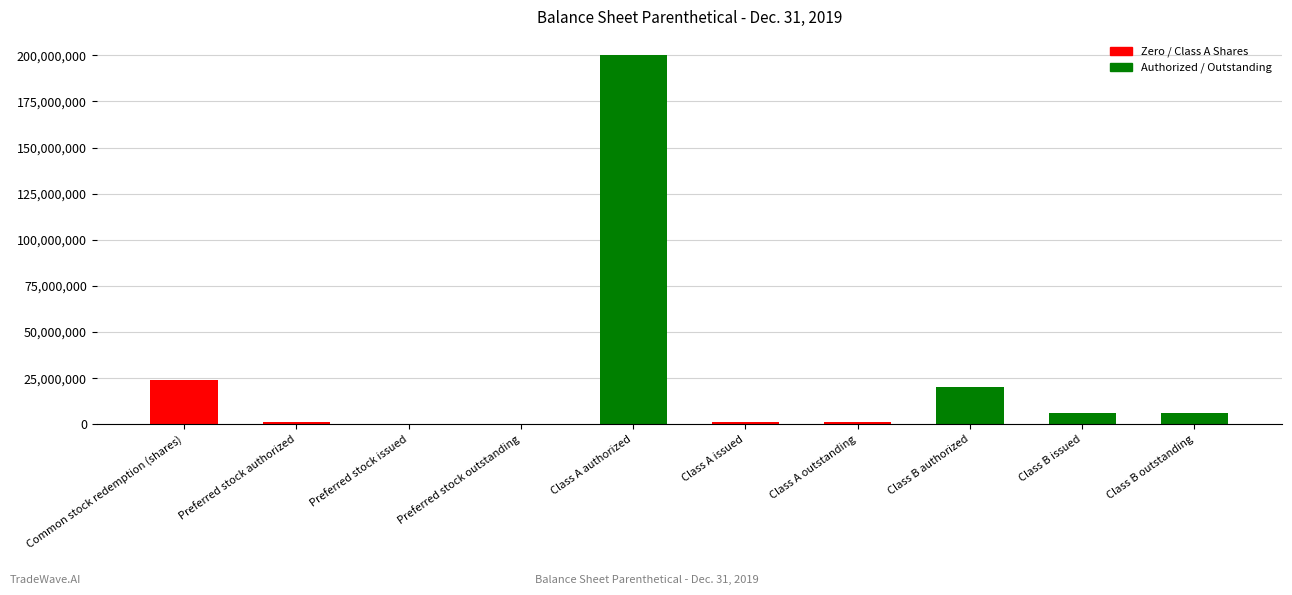

How many categories are shown in the chart?

10